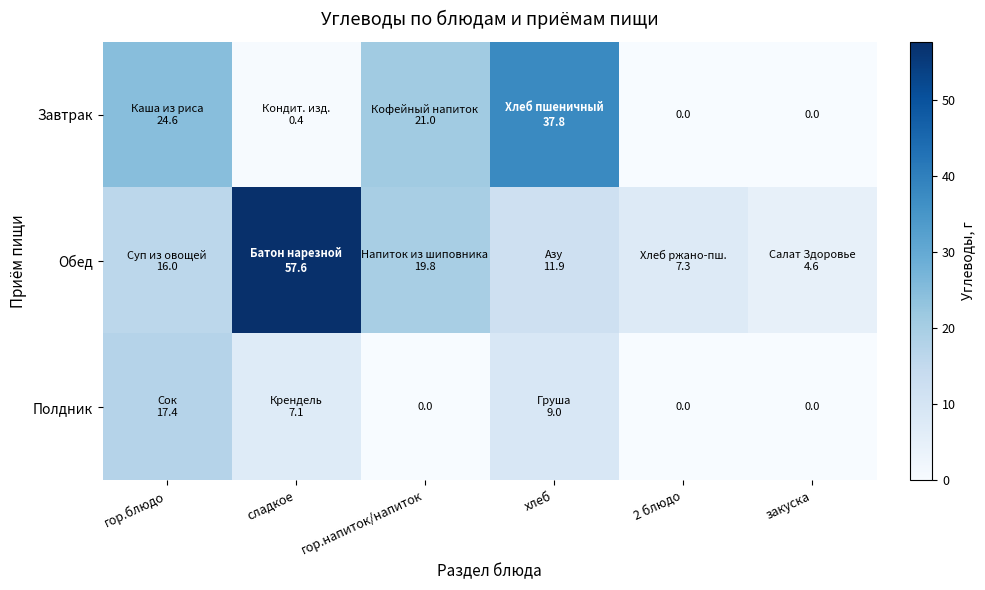

At which label is Обед closest to 31?

гор.напиток/напиток